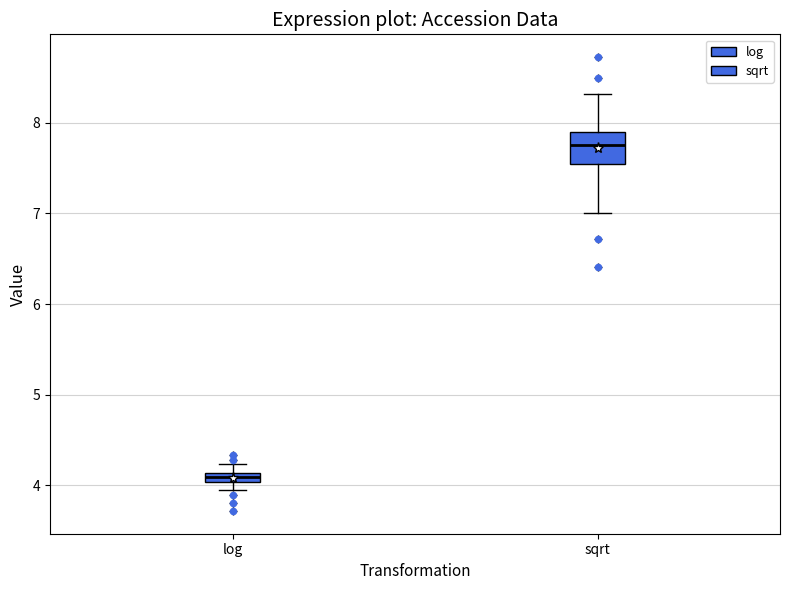

Which box's median line is the lowest?

log